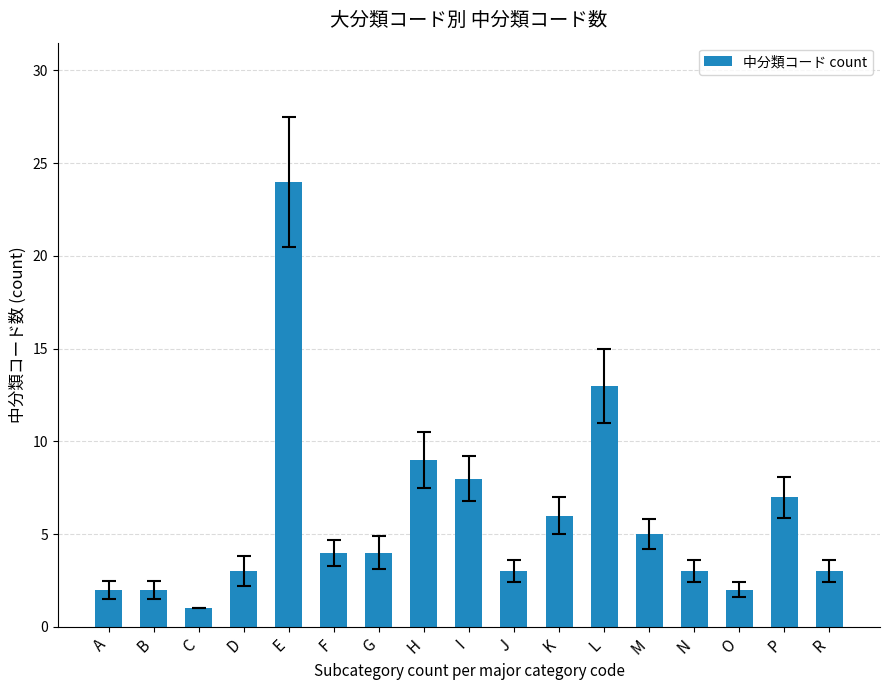

What is the label of the 3rd bar from the left?

C